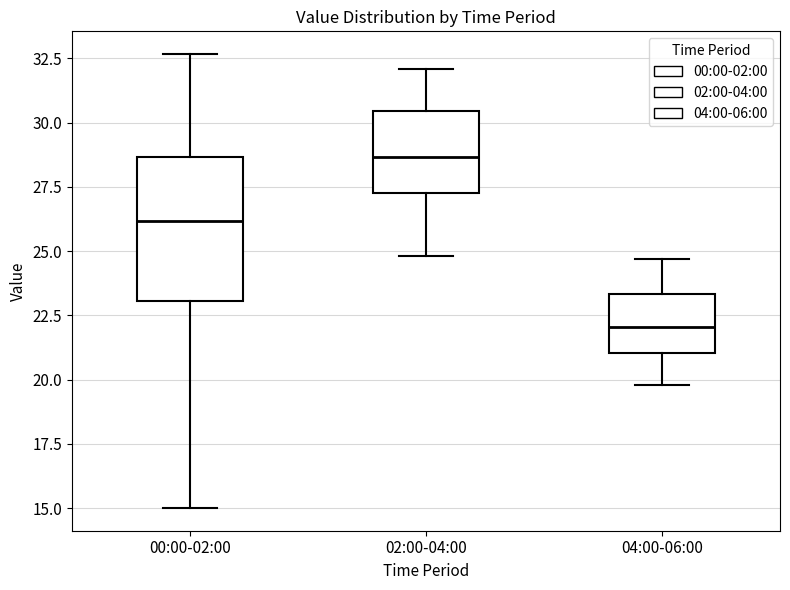

Which box is the tallest, from its lower edge to its upper edge?

00:00-02:00